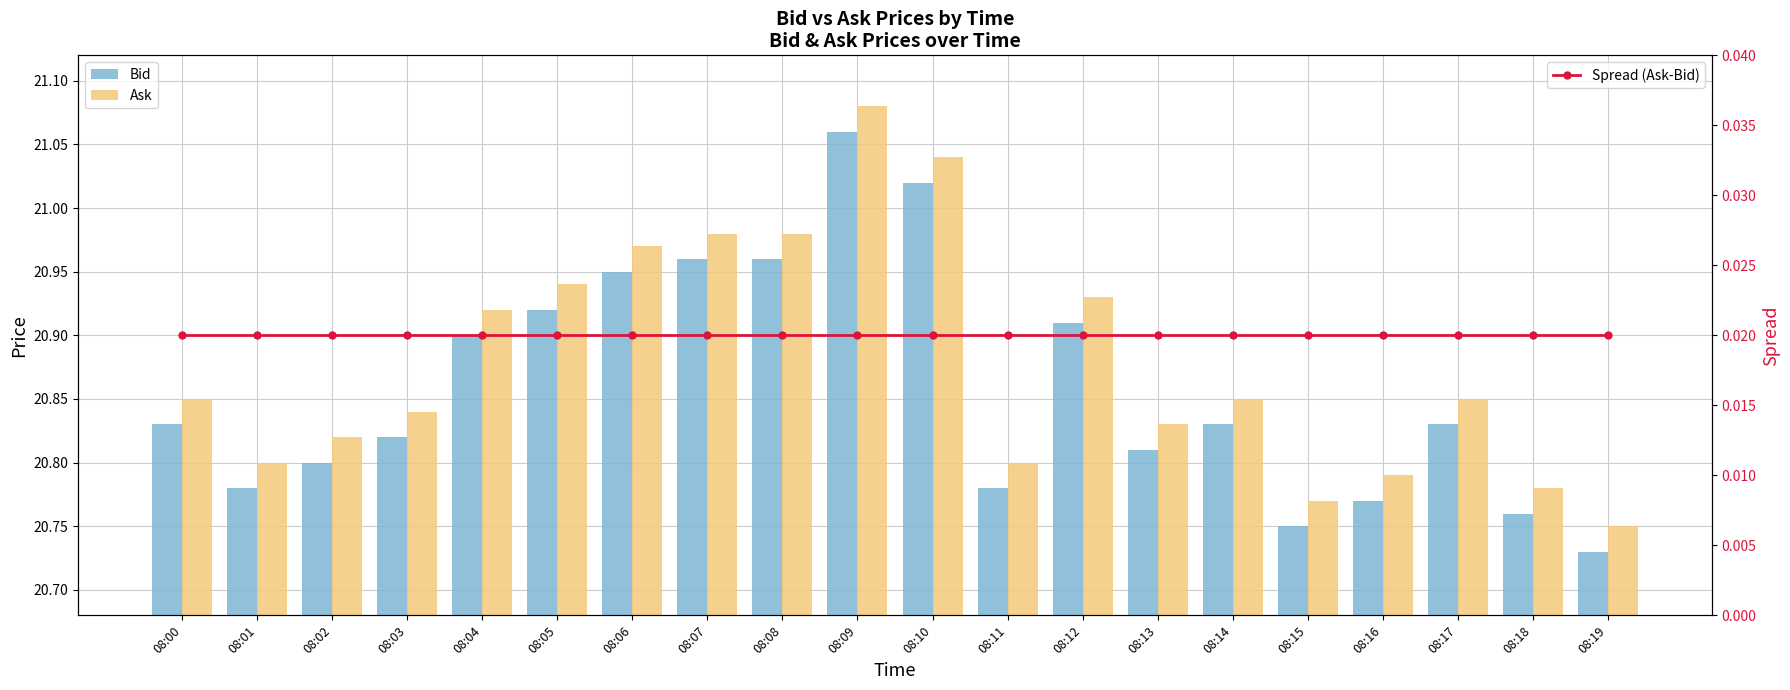

Which has a higher value, 08:13 or 08:03?

08:03